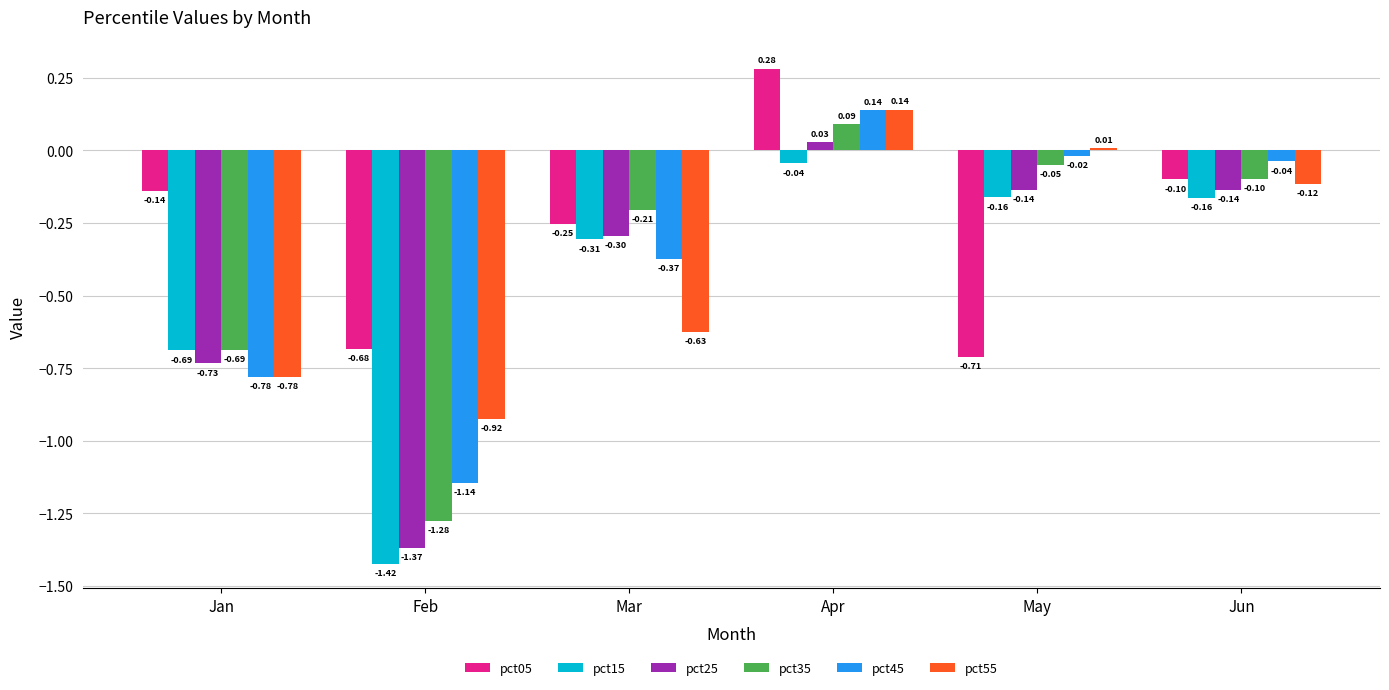

Where is pct15 nearest to the value 0?

Apr